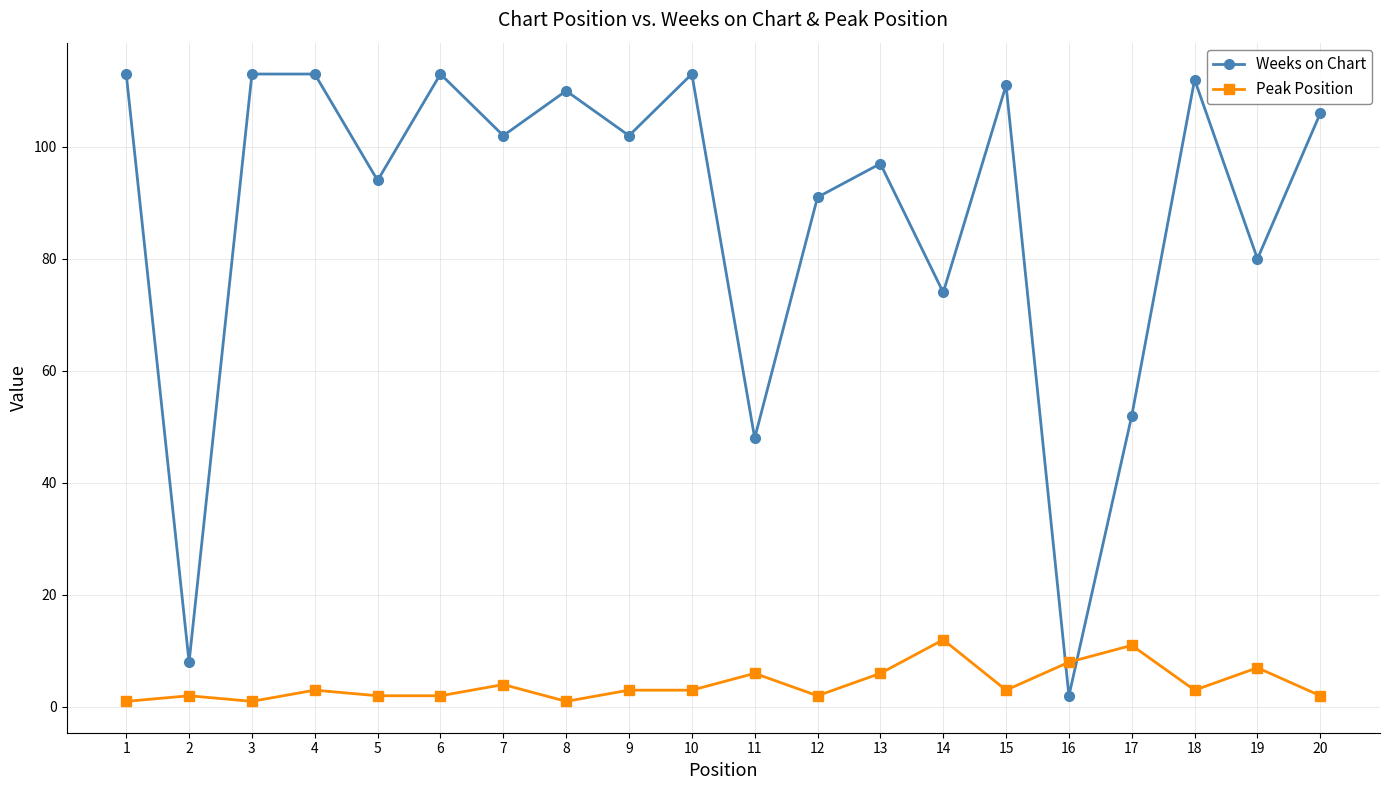

What is the greatest value displayed?

113